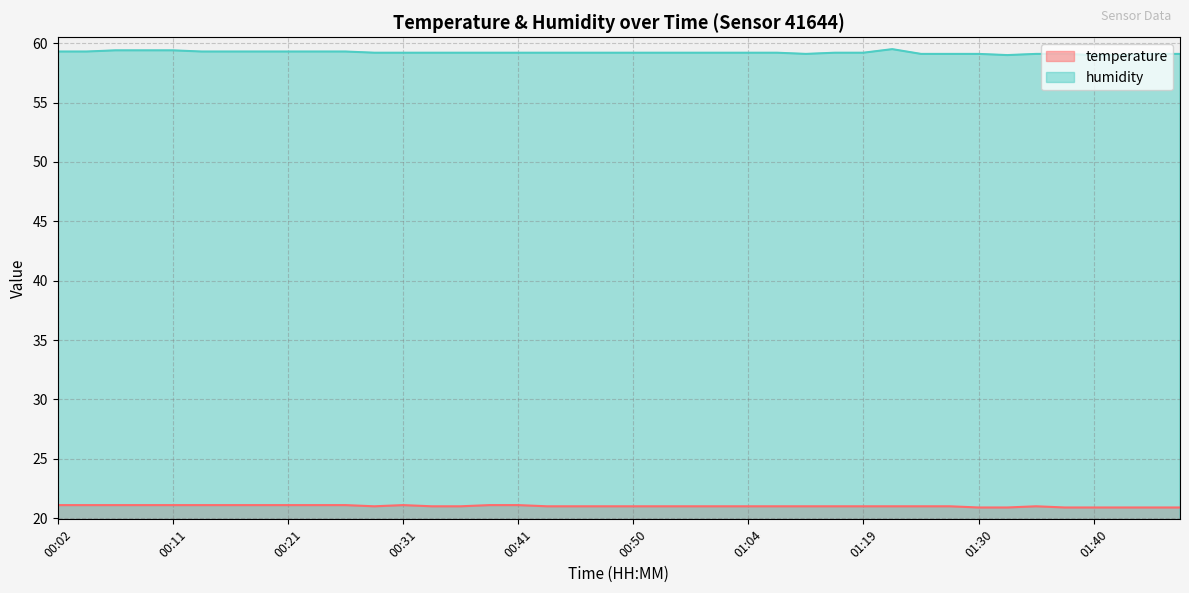

What position from the right is 00:07?

38